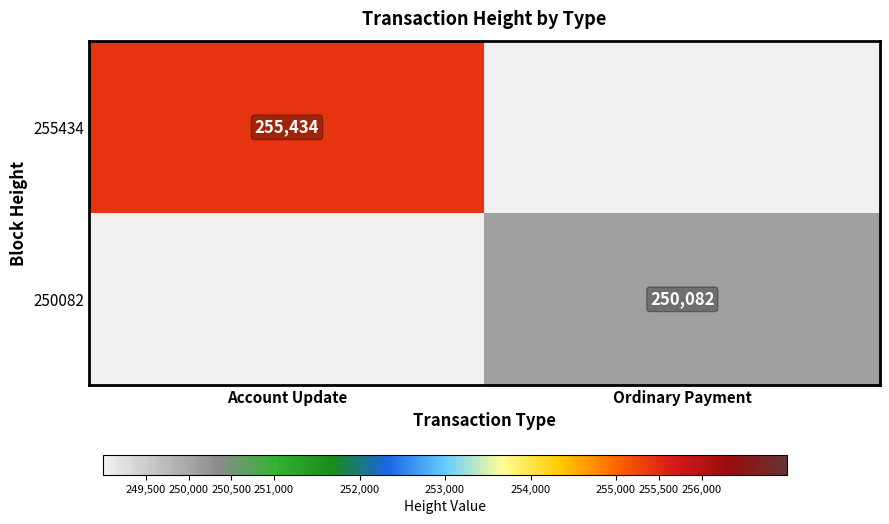

The value of 250082 at Ordinary Payment is 250082. True or false?

True